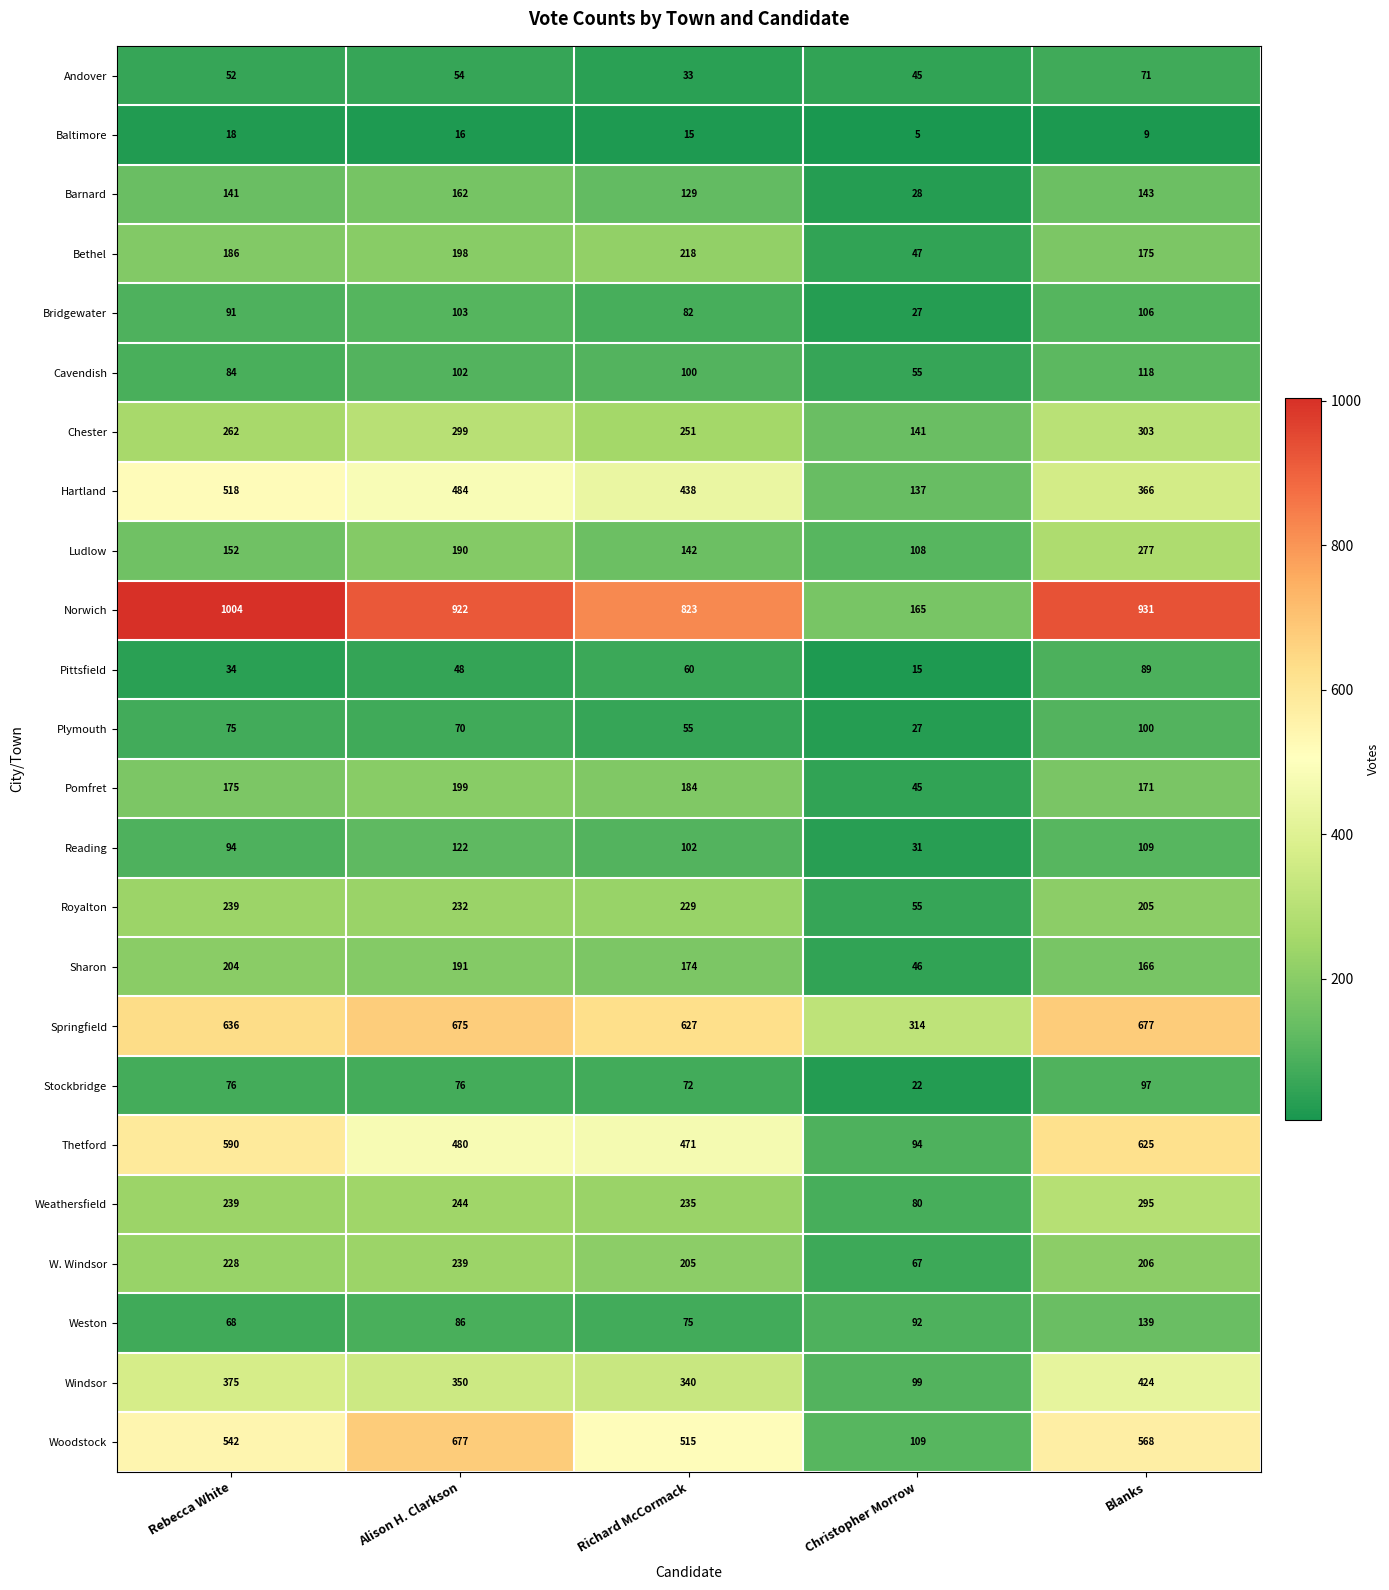

Read the Weathersfield value at Alison H. Clarkson.

244